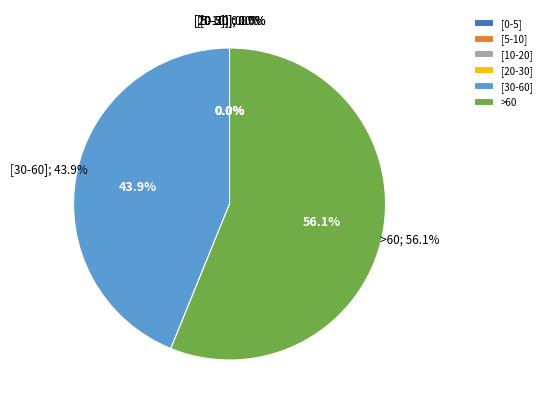

True or false: E38000163 accounts for 13% of the total.

False